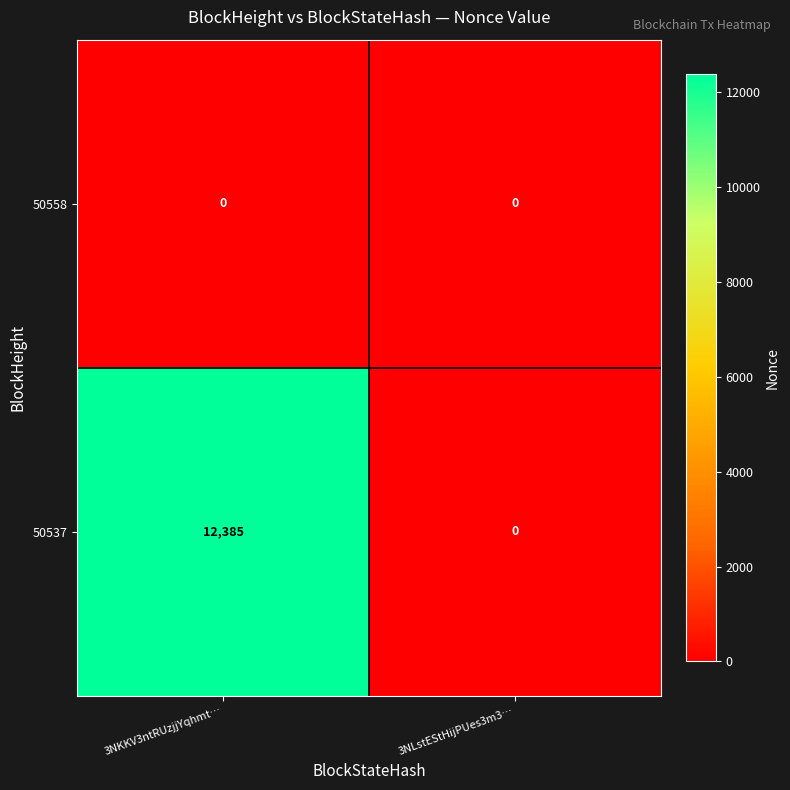

At which category is the sum across all series the highest?

3NKKV3ntRUzjjYqhmt…